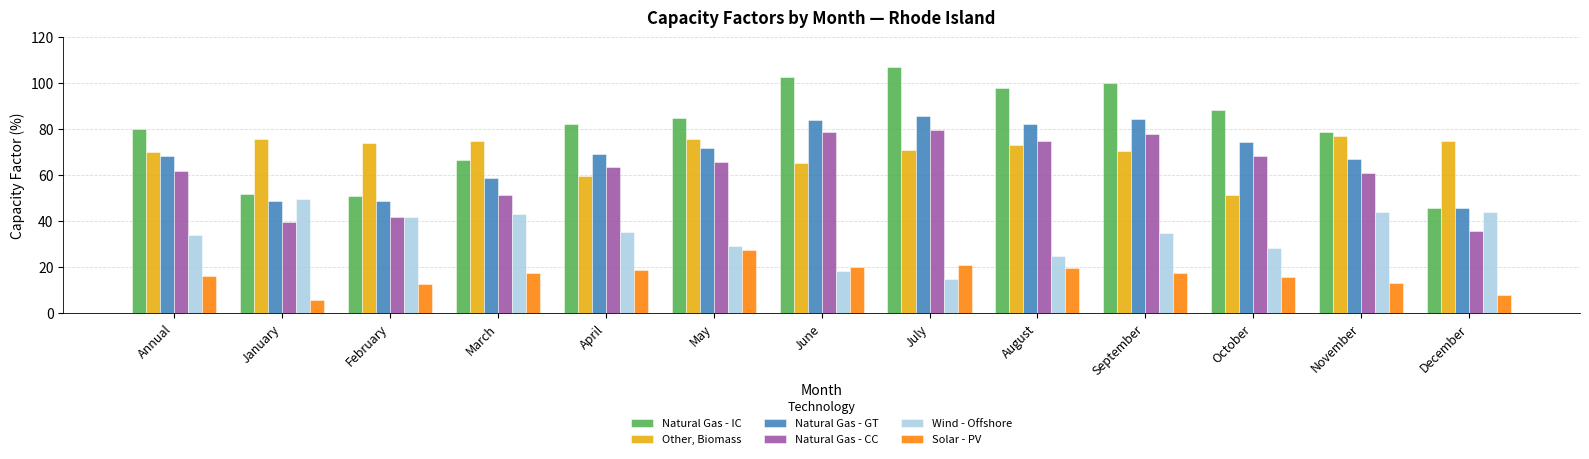

What is the approximate value of Solar - PV at April?

19.0